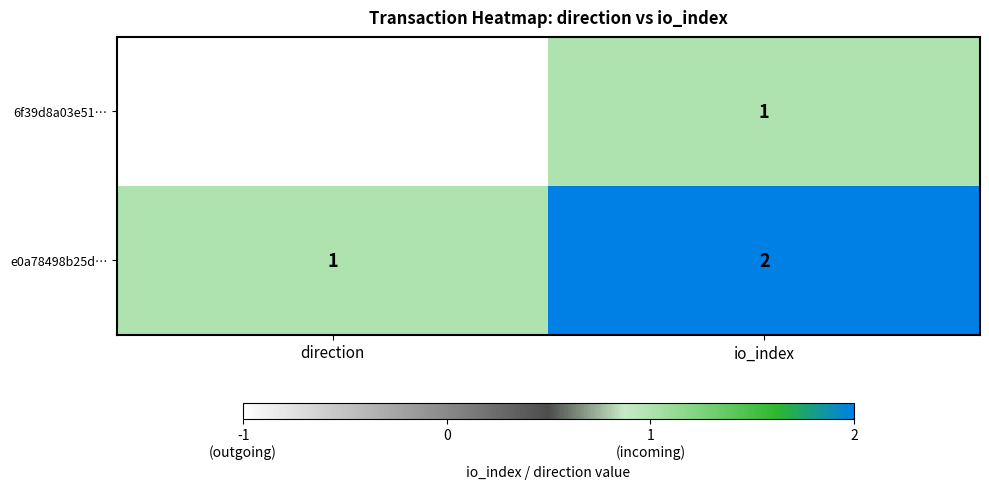

Is it true that 6f39d8a03e51… equals 0 at io_index?

False